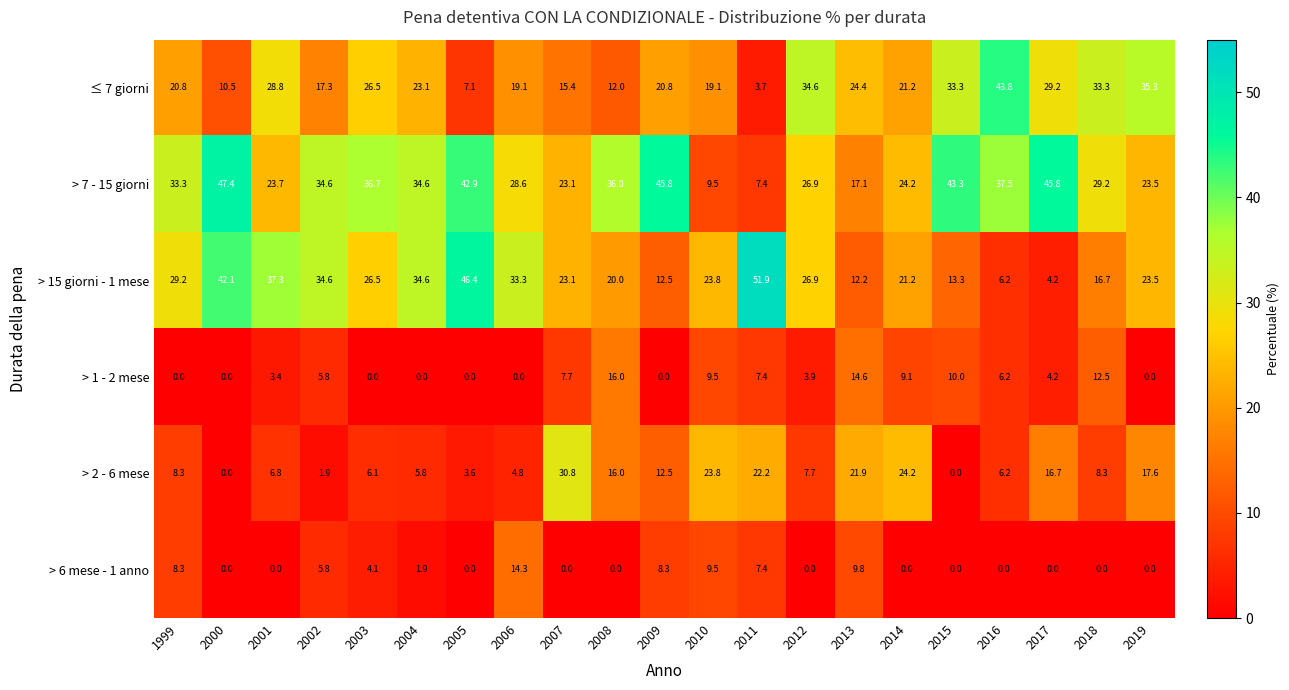

What is the average value of the > 6 mese - 1 anno series?

3.3